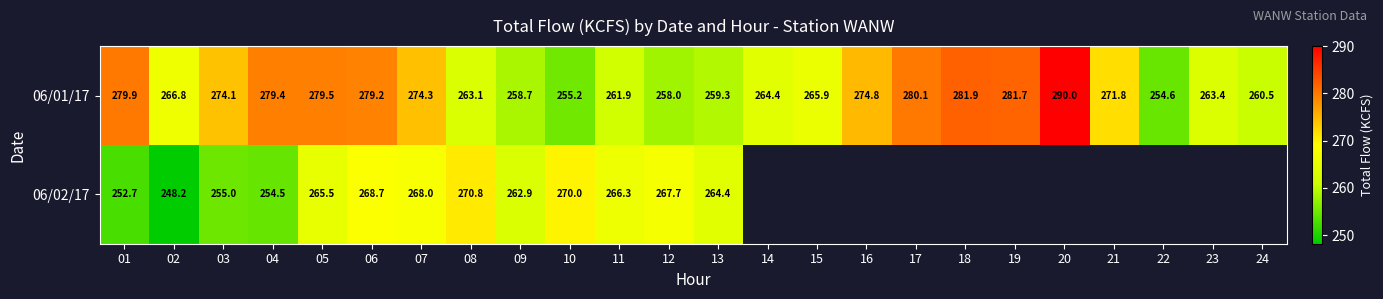

What is the approximate value of 06/01/17 at 10?

255.2